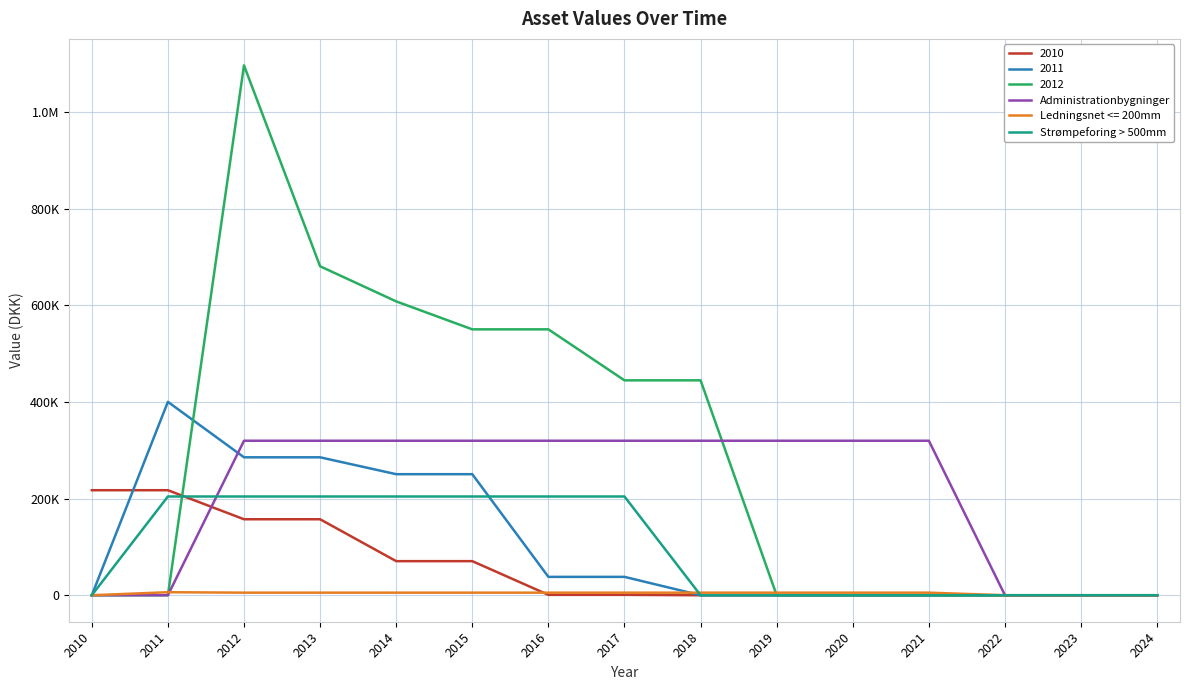

Which series ends up on top after the final intersection of Strømpeforing > 500mm and Administrationbygninger?

Administrationbygninger